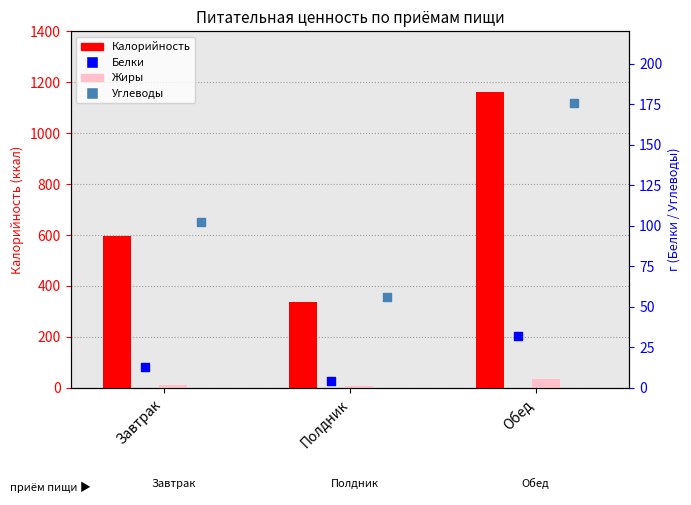

What are all the series names shown in the legend?

Калорийность, Жиры, Белки, Углеводы